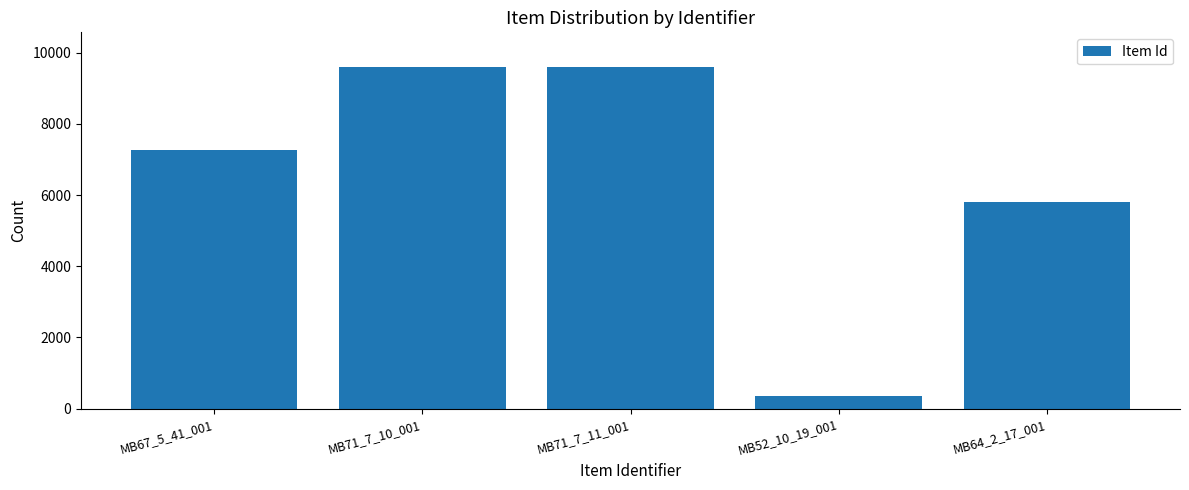

True or false: the data shows 2246 at MB64_2_17_001.

False